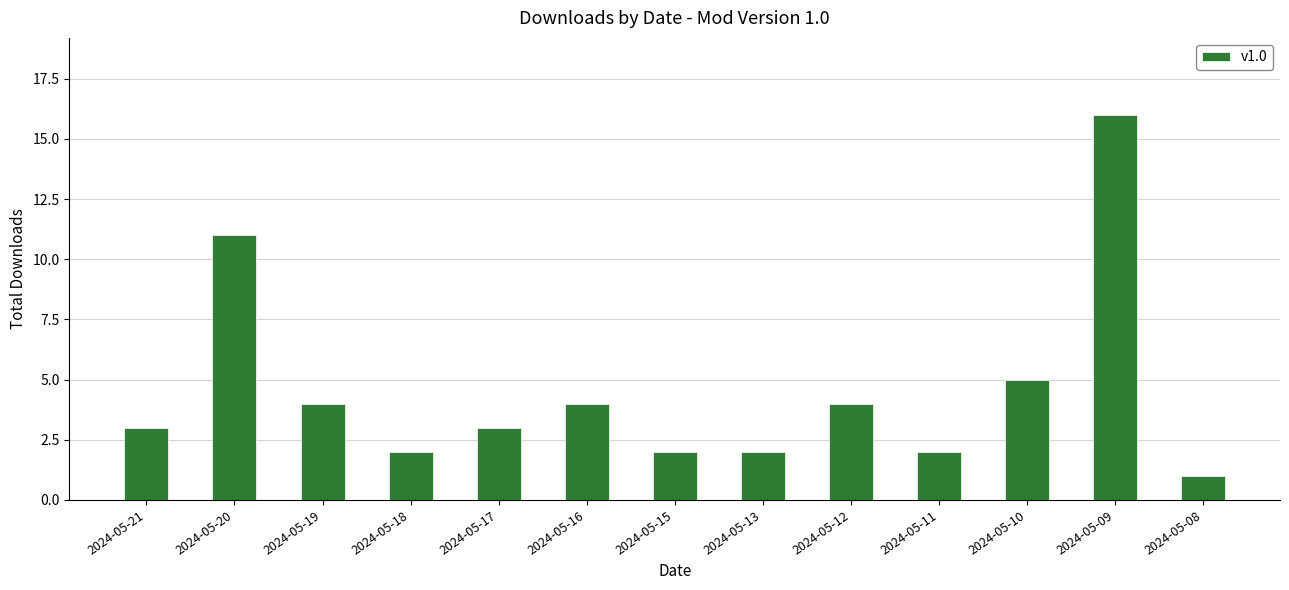

What is the difference between the maximum and minimum values?

15